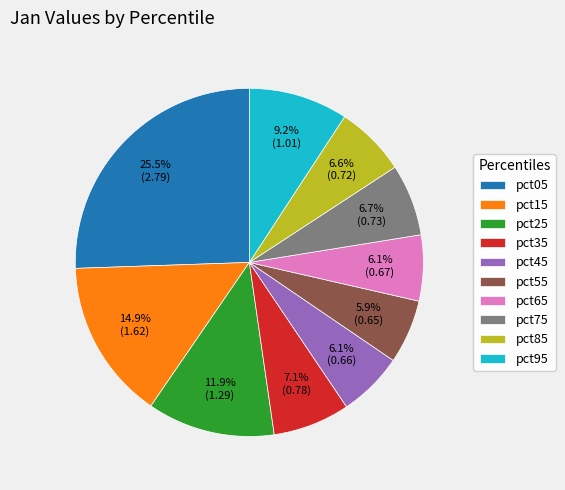

Which has a higher value, pct45 or pct15?

pct15